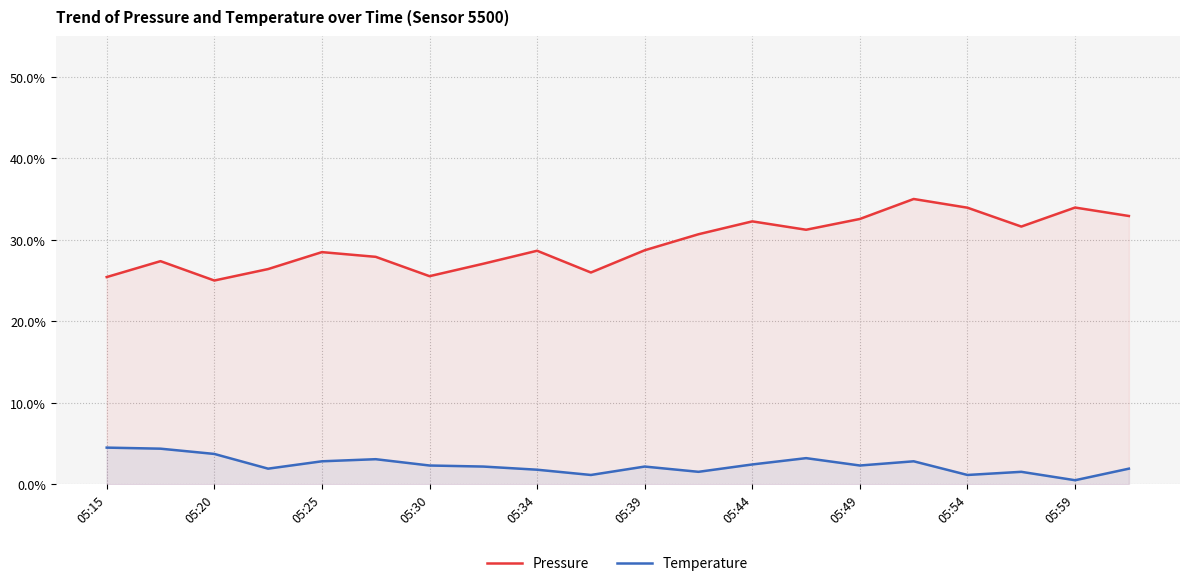

How many interior local valleys does the Pressure series have?

5